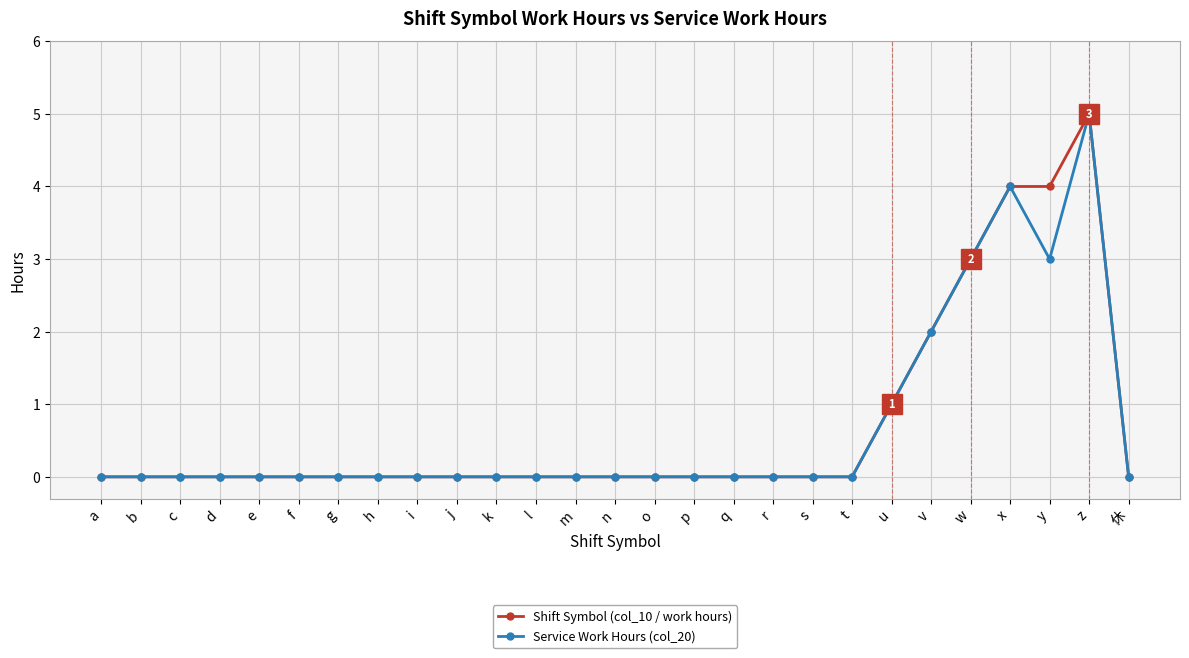

At which category is the sum across all series the highest?

z